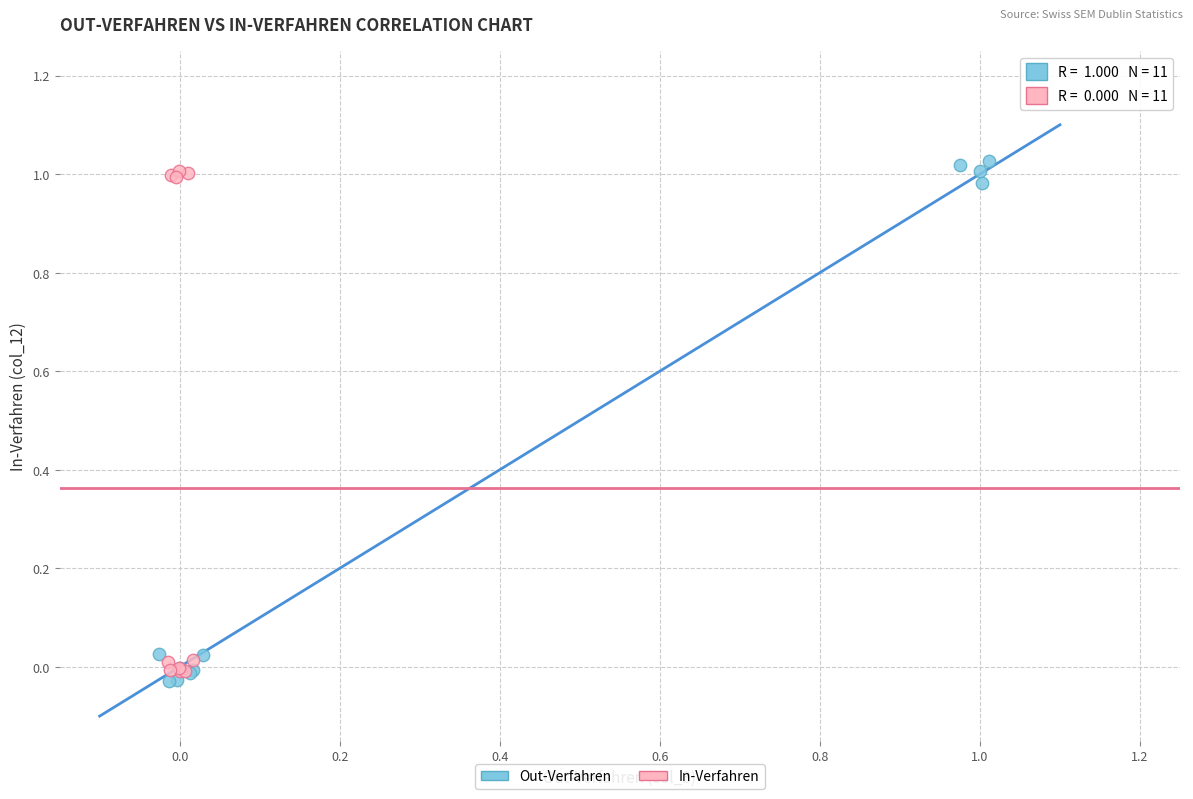

Which series has the widest spread of Y values?

Out-Verfahren